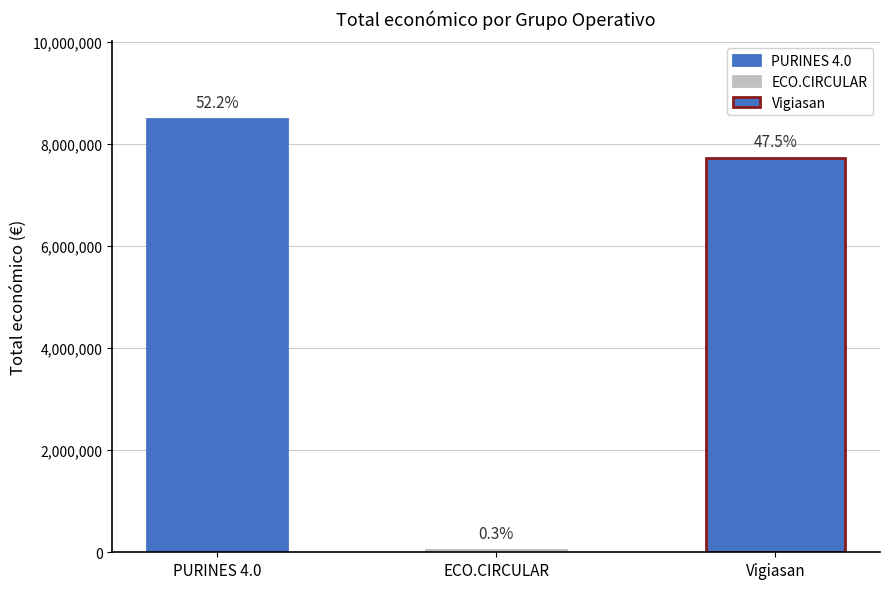

What is the change in value from PURINES 4.0 to ECO.CIRCULAR?

-8442154